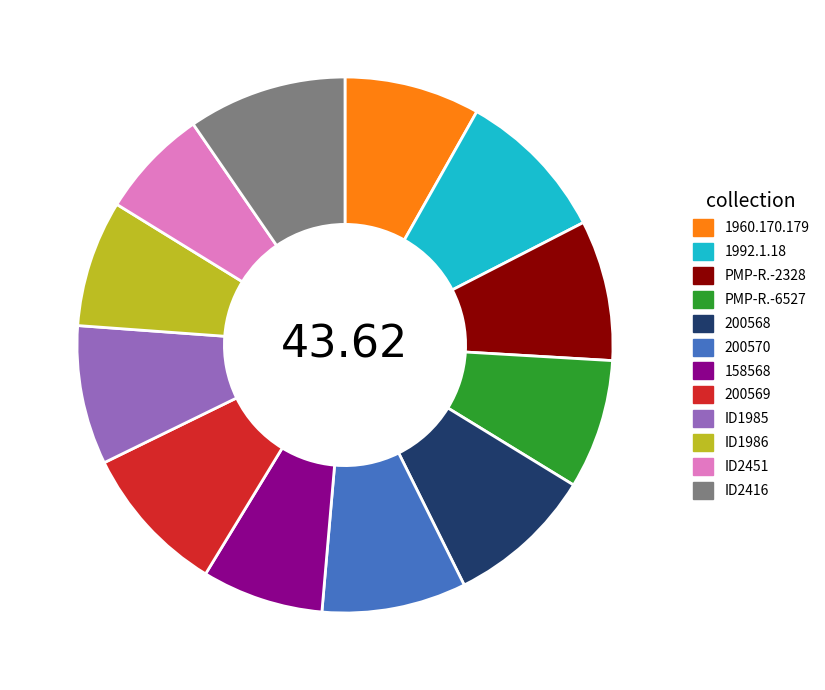

Is there any slice that represents more than half of the pie?

No